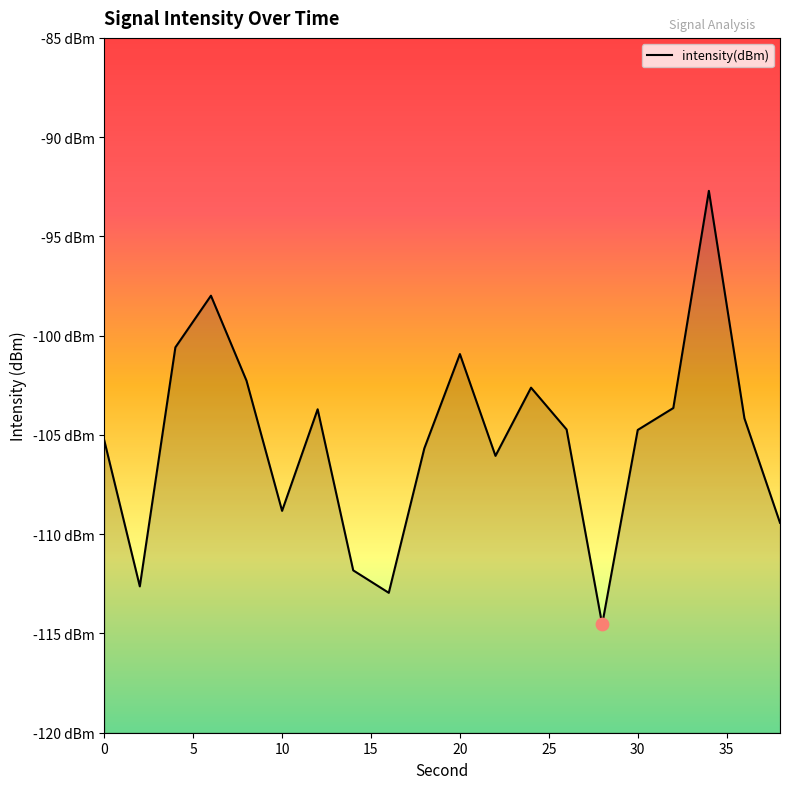

Between 25 and 20, which is larger?

20